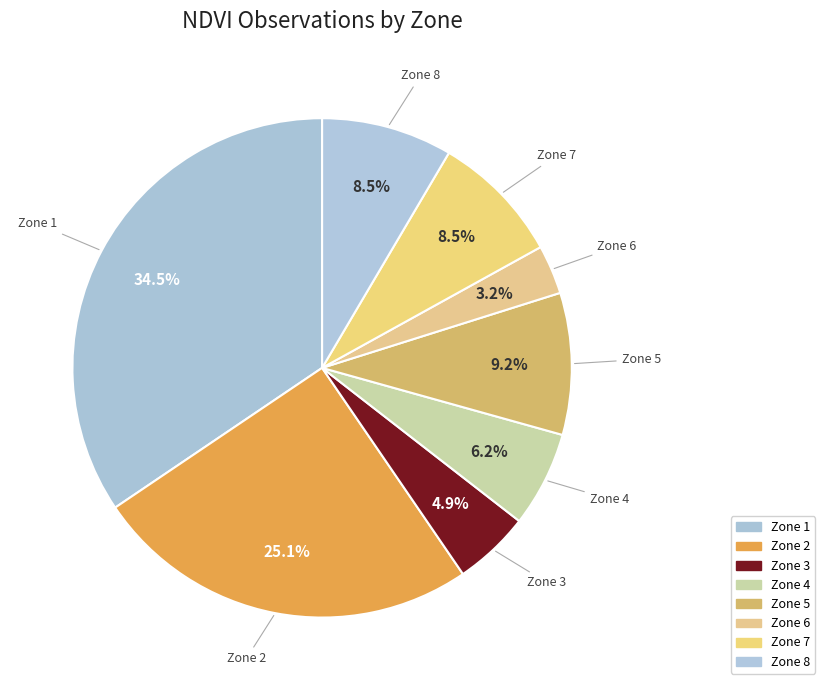

What is the ratio of the value at Zone 1 to the value at Zone 4?

5.6